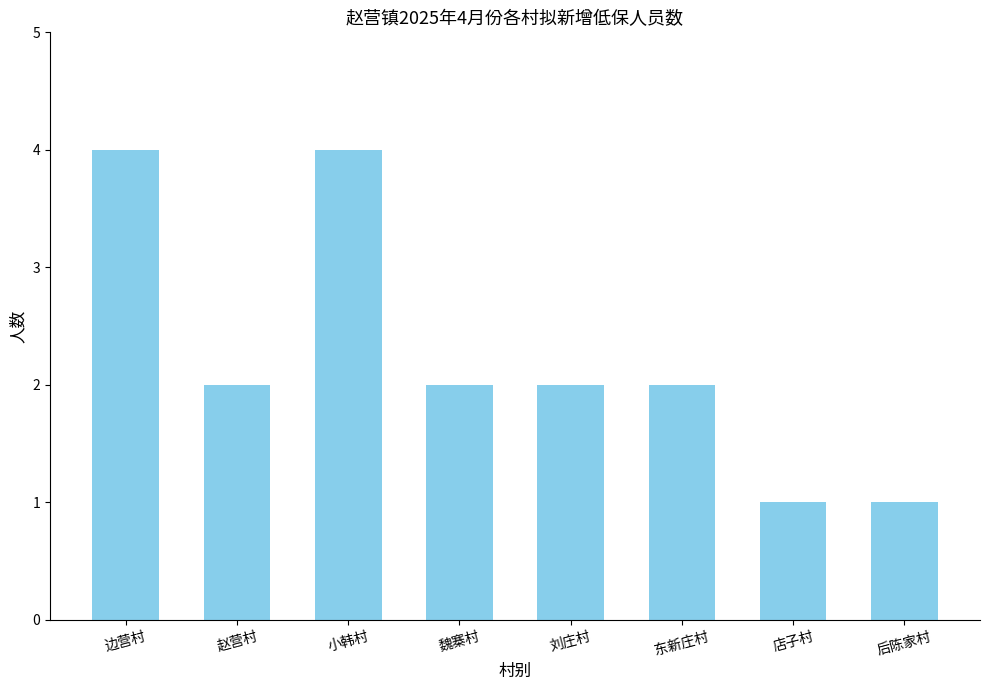

What is the label of the 1st bar from the left?

边营村